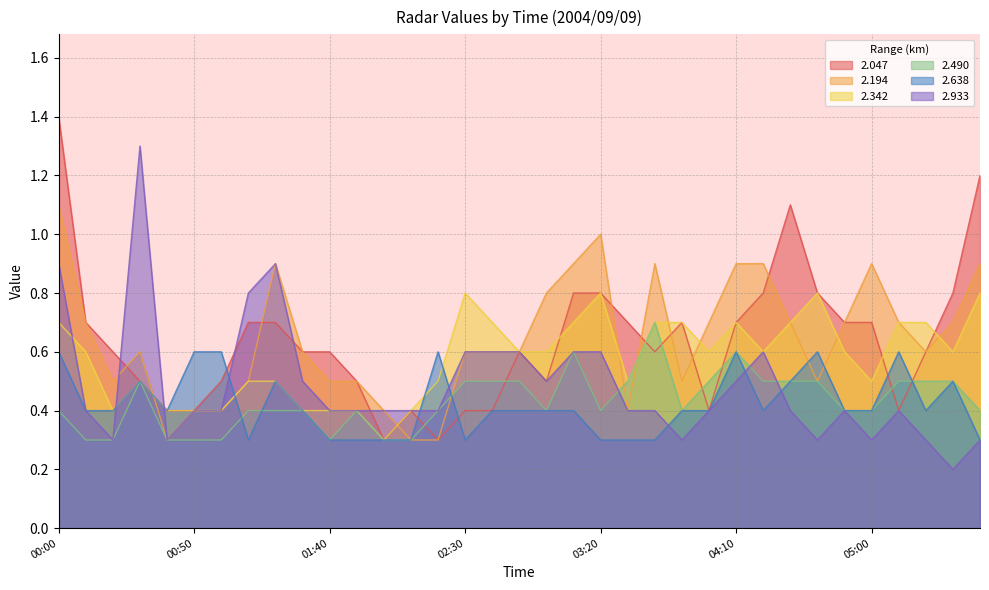

What is the smallest value displayed?

0.2